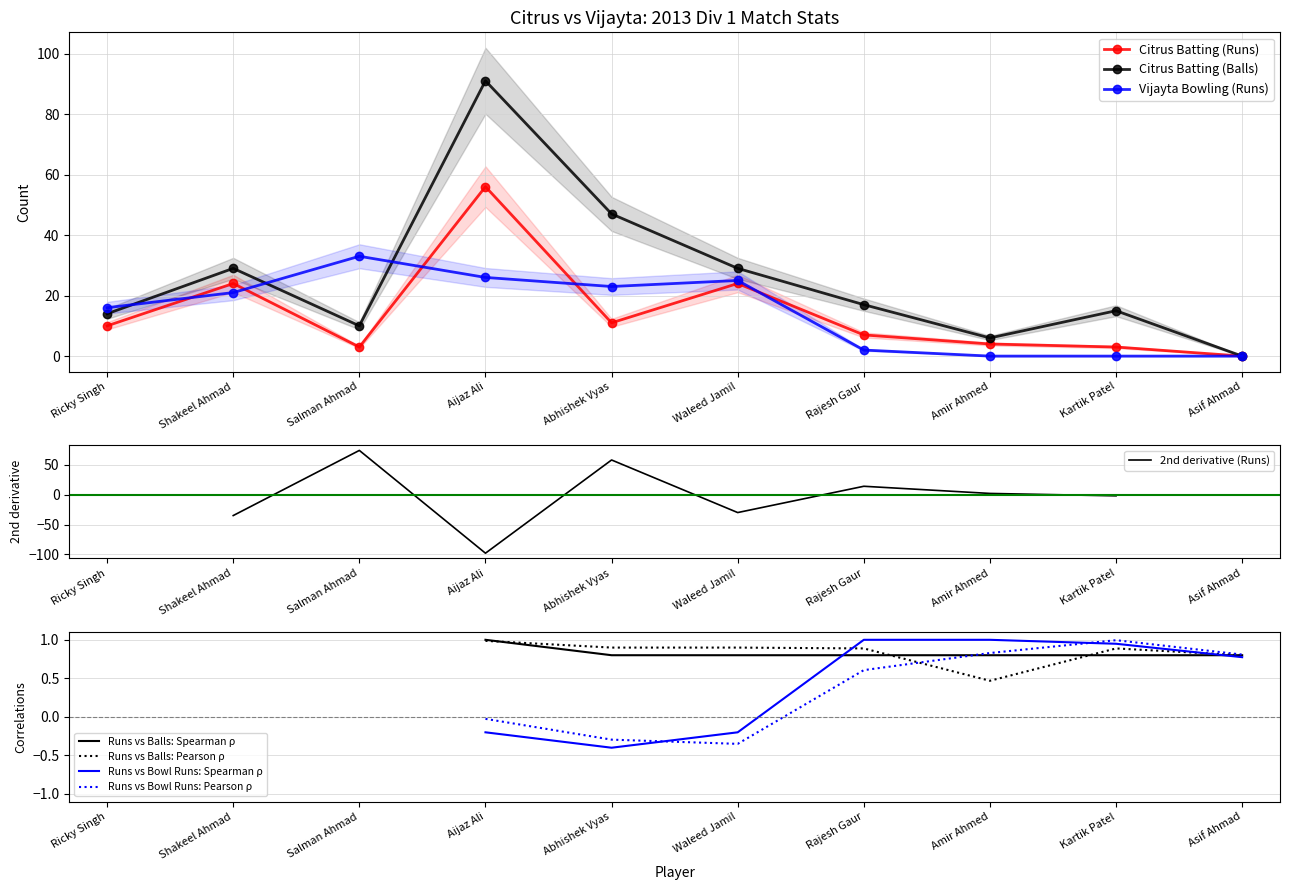

What is the sum of the Vijayta Bowling (Runs) values at Shakeel Ahmad and Waleed Jamil?

46